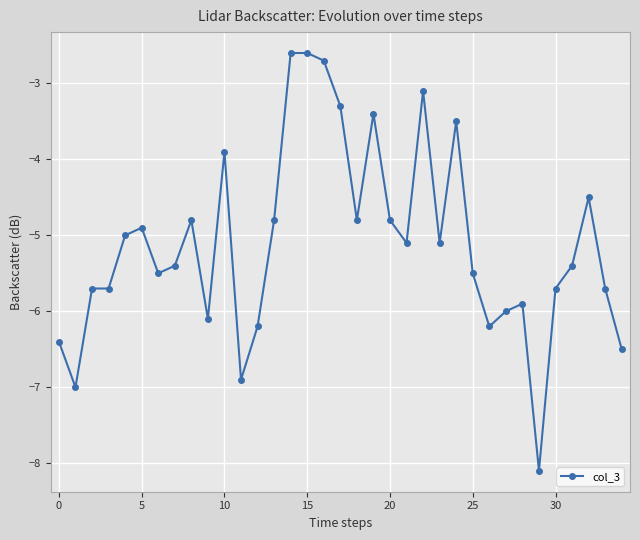

How many lines are shown in the chart?

1